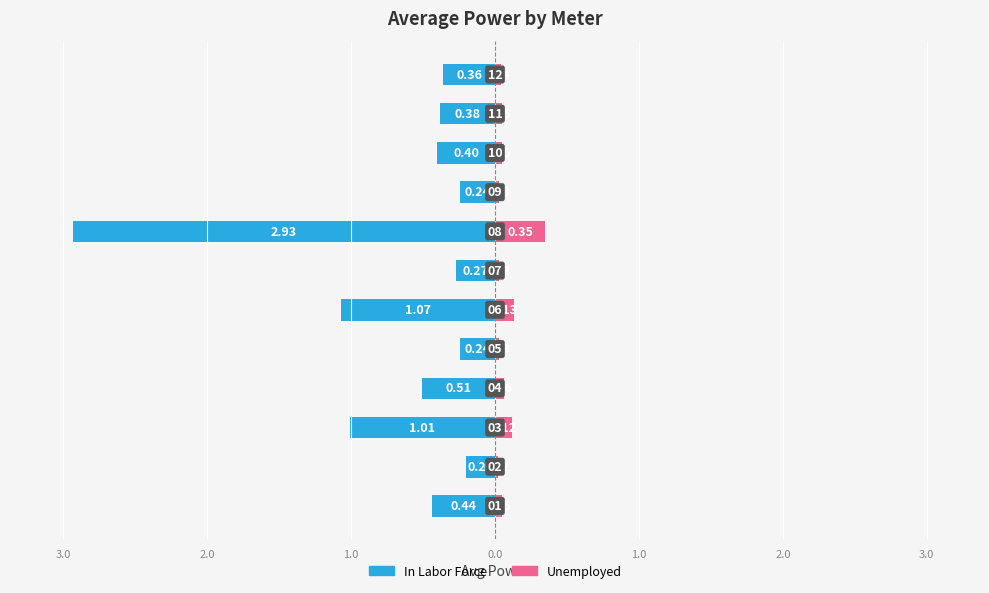

How many bars are there in total?

24